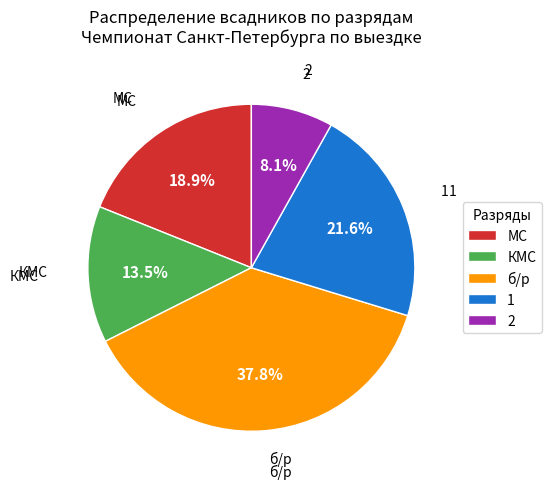

Is МС the majority of the pie?

No